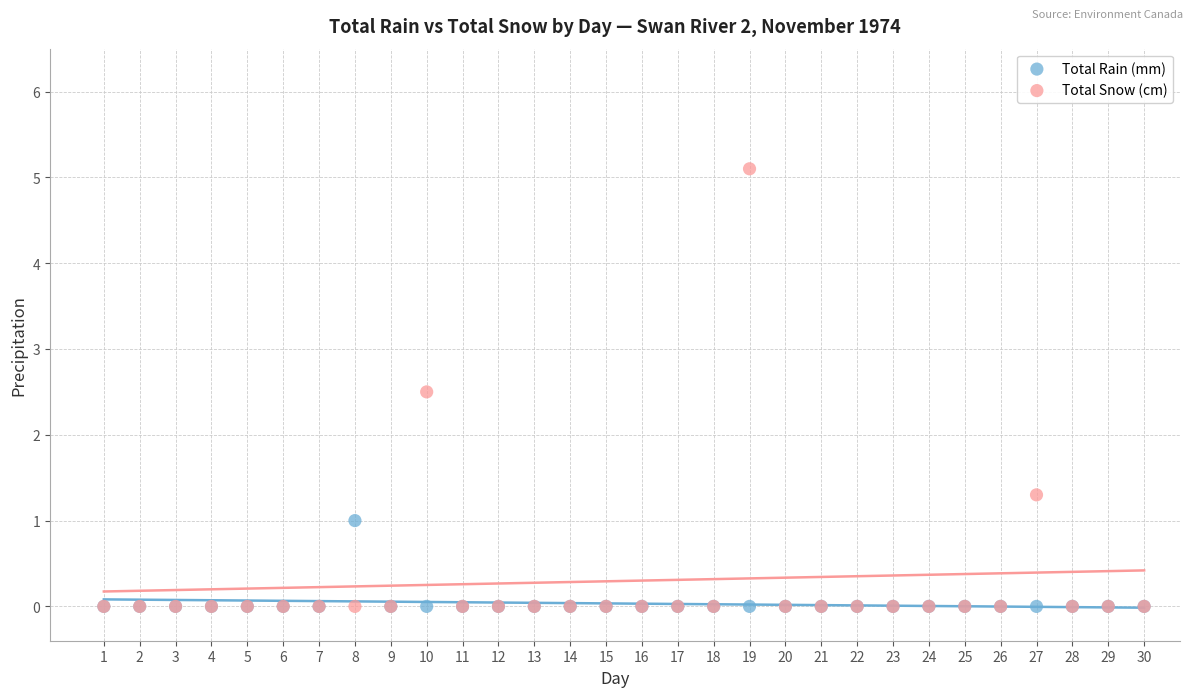

In the Total Snow (cm) series, what Y value is closest to 2?

2.5